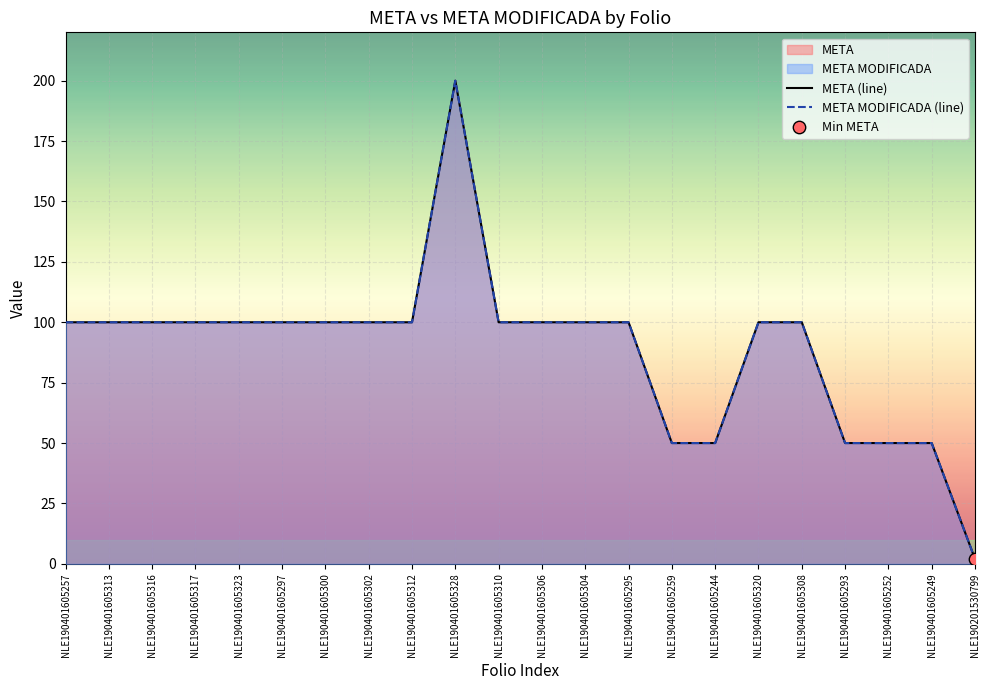

Which series reaches the minimum Y coordinate?

META (line)